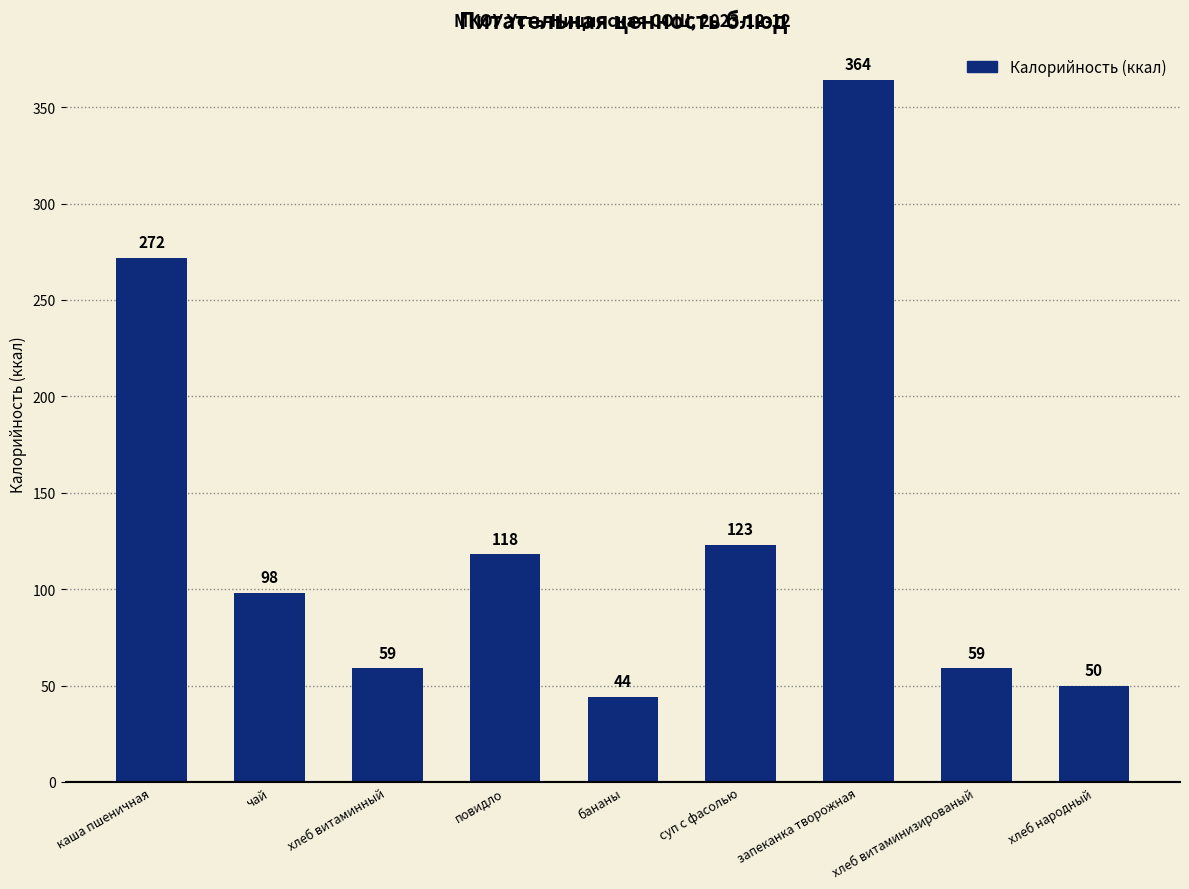

What value does the data have at хлеб витаминизированый, to the nearest 5?

60